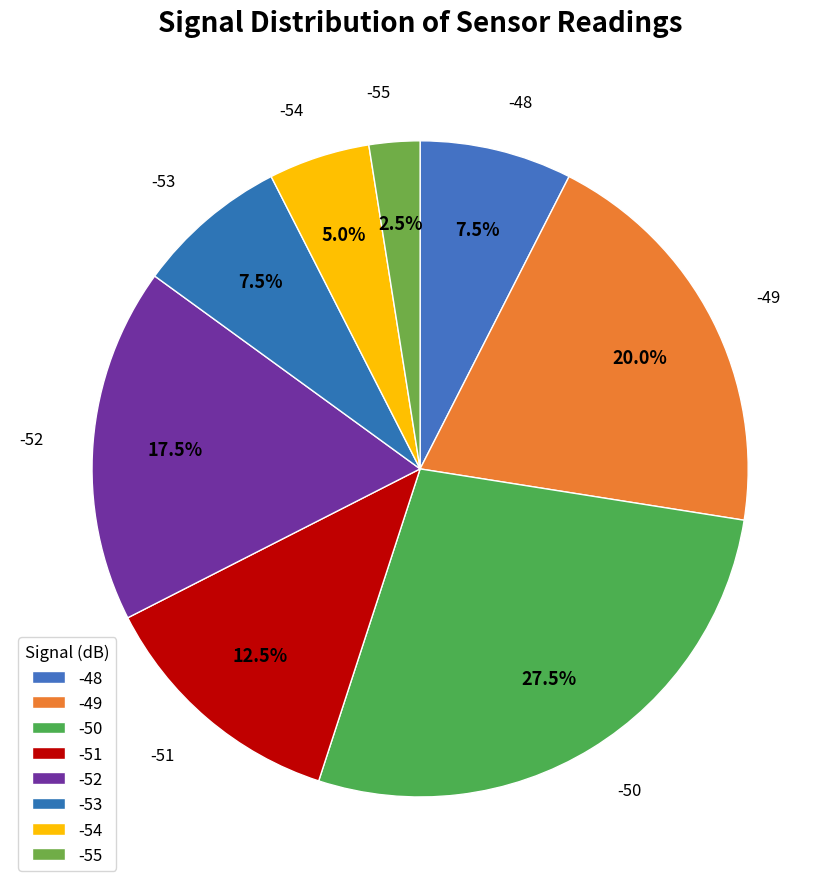

How many segments does this pie chart have?

8